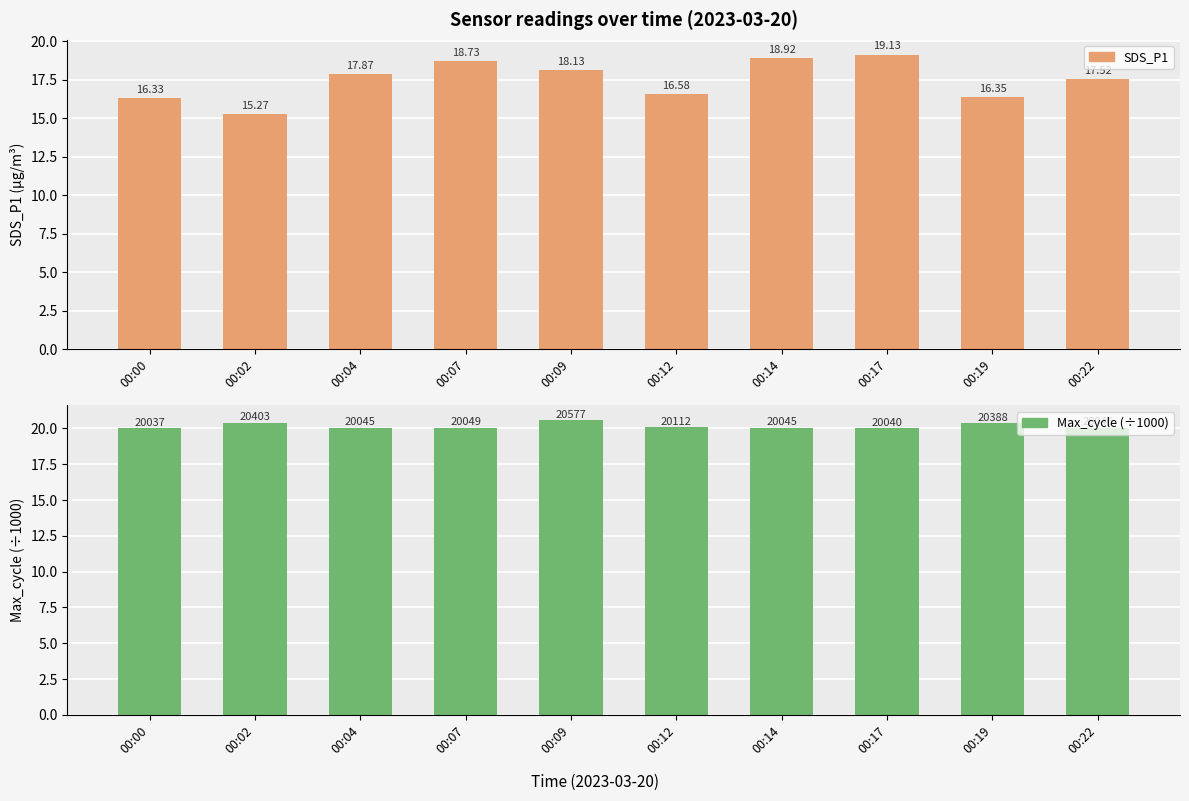

Where is Max_cycle (÷1000) nearest to the value 20?

00:00